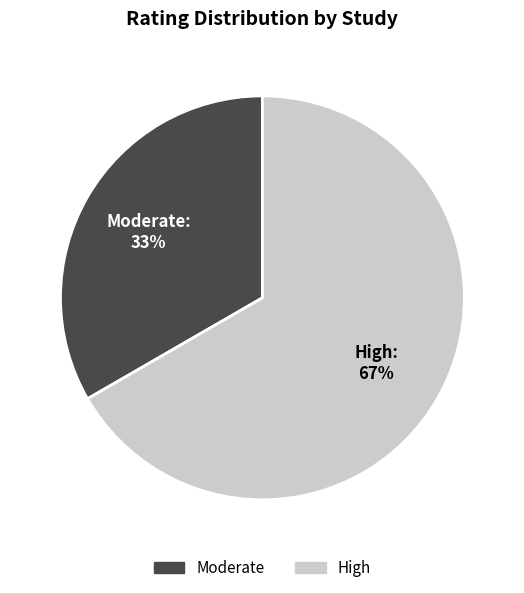

To the nearest percent, what portion does Moderate represent?

33%